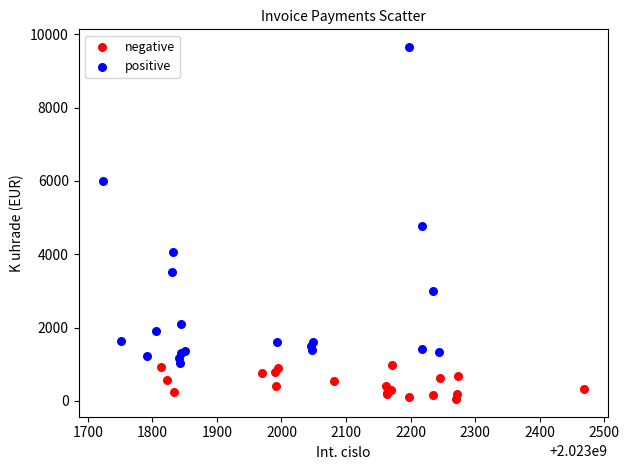

Which series has the largest Y range (max minus min)?

positive